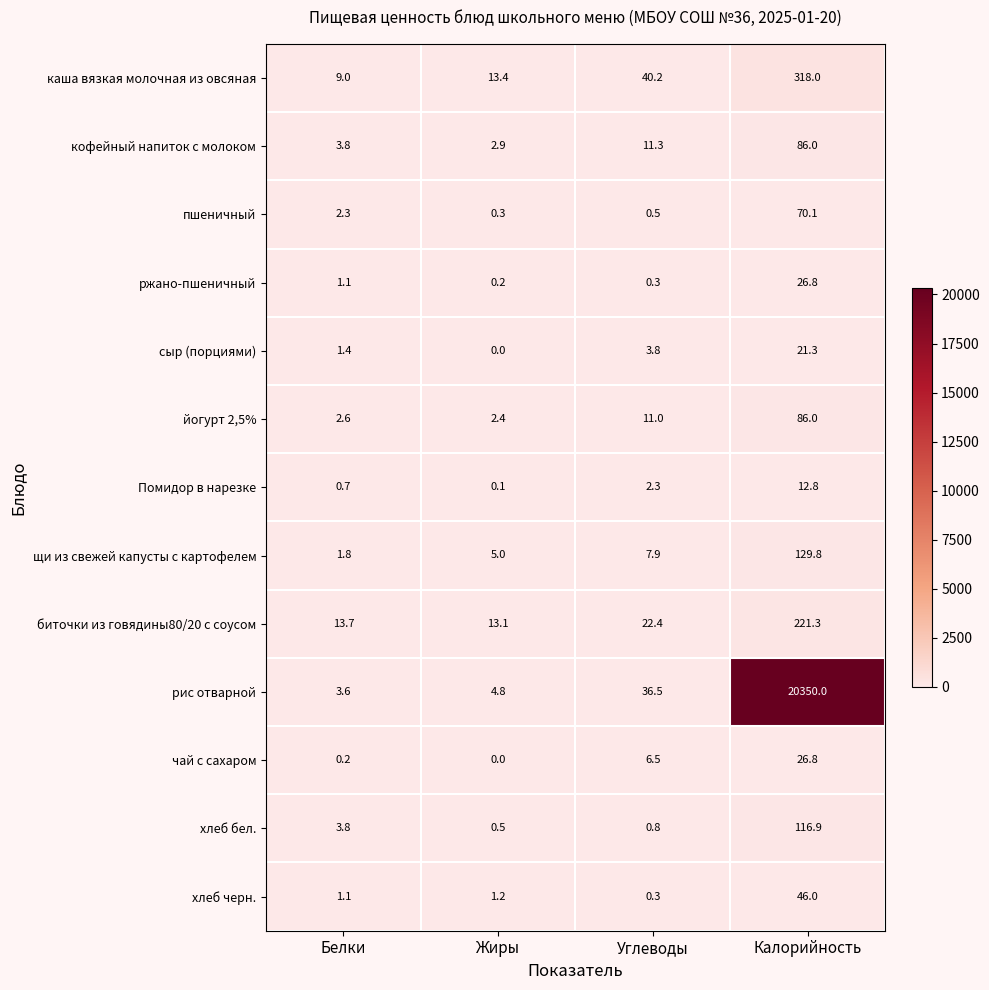

Rank the categories by каша вязкая молочная из овсяная value from highest to lowest.

Калорийность, Углеводы, Жиры, Белки